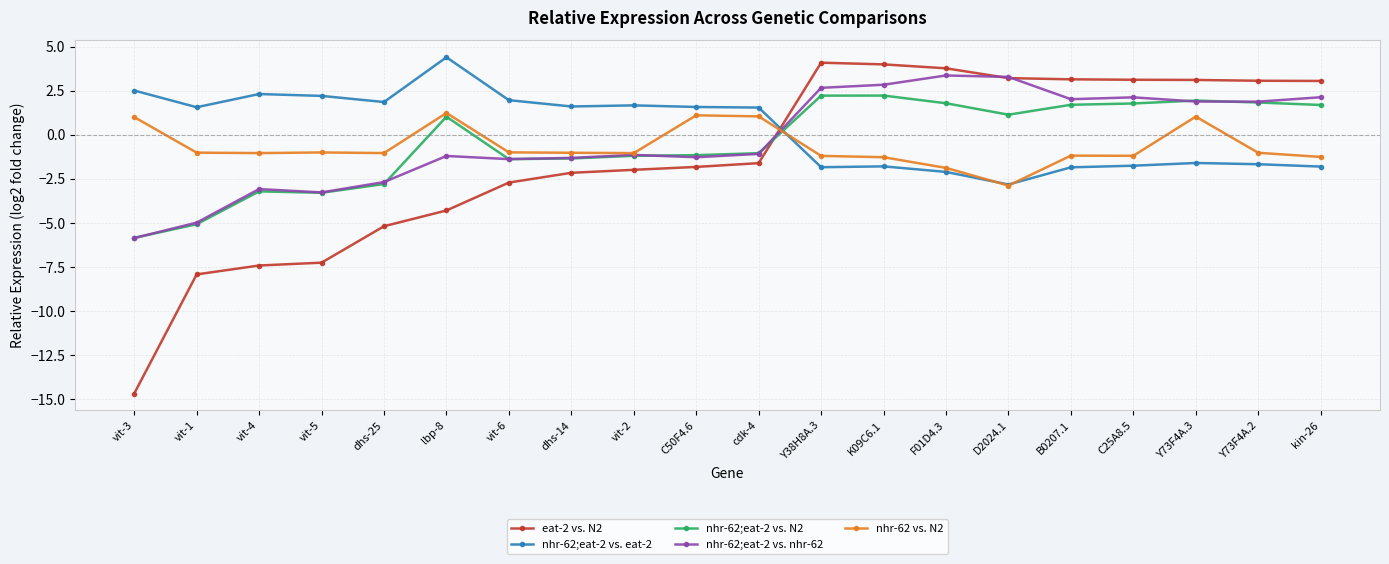

Is it true that nhr-62;eat-2 vs. N2 equals -10.3 at vit-3?

False